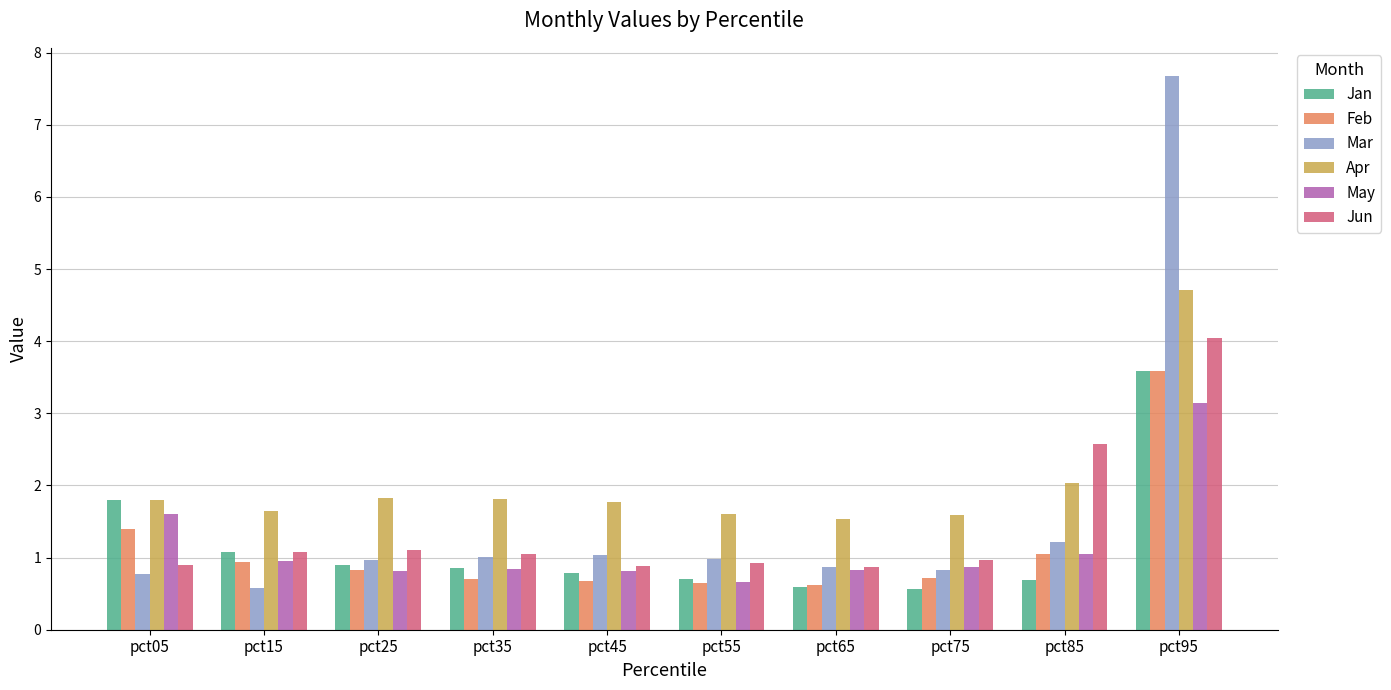

What are all the series names shown in the legend?

Jan, Feb, Mar, Apr, May, Jun